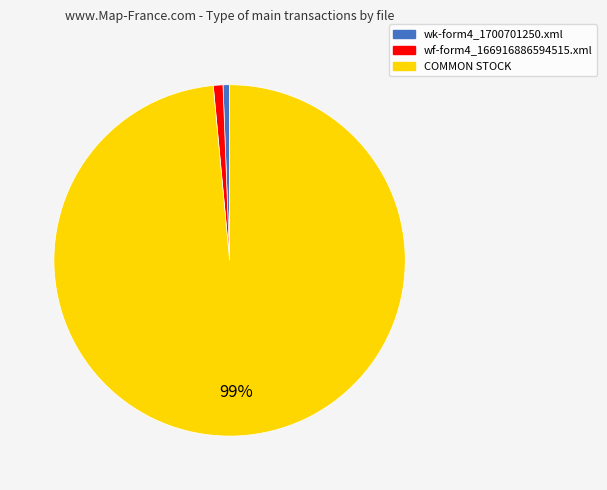

To the nearest percent, what is the combined percentage of wf-form4_166916886594515.xml and COMMON STOCK?

99%